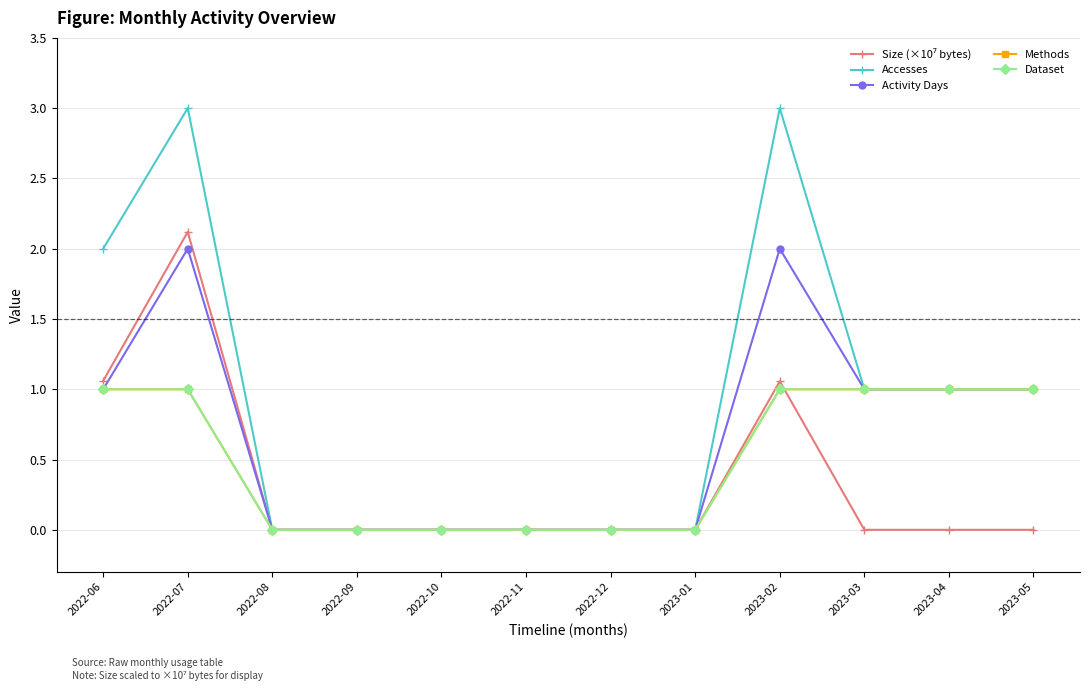

Is this an area chart (filled region under the line)?

No